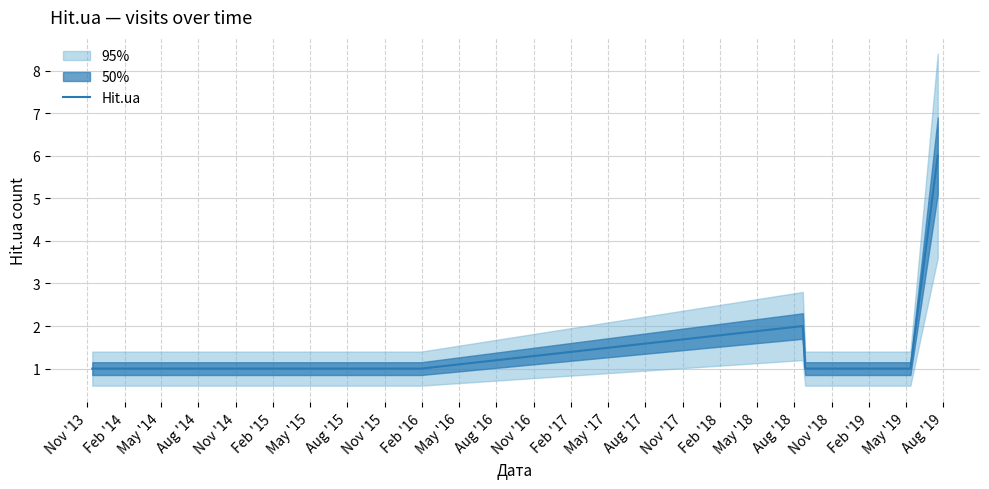

What is the maximum value for Hit.ua?

6